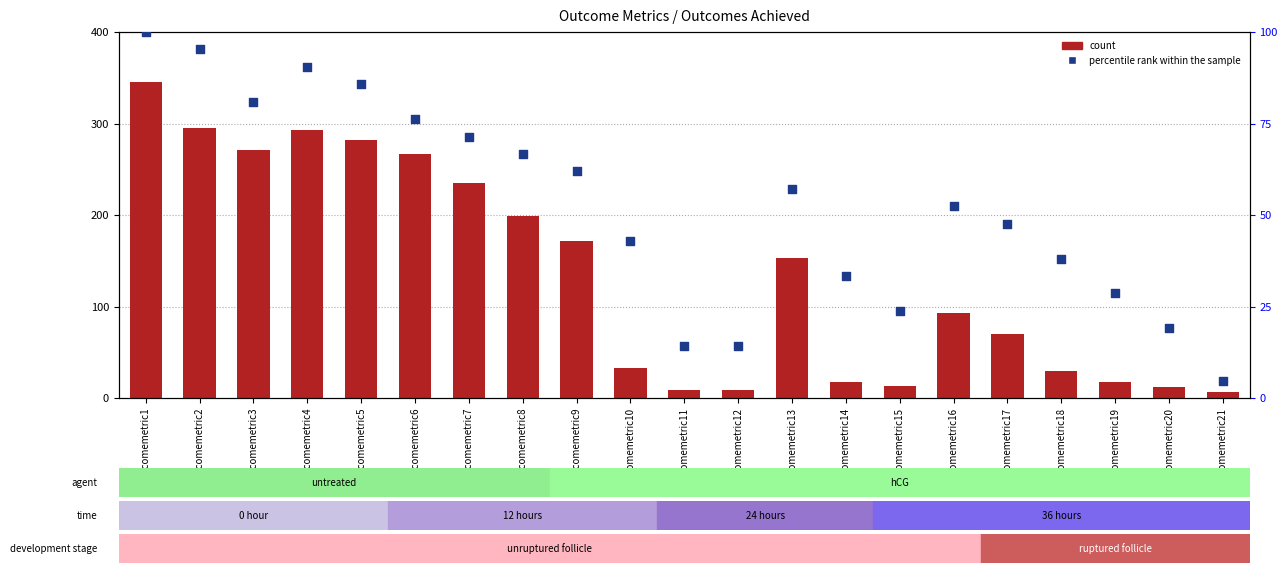

What are all the series names shown in the legend?

count, percentile rank within the sample